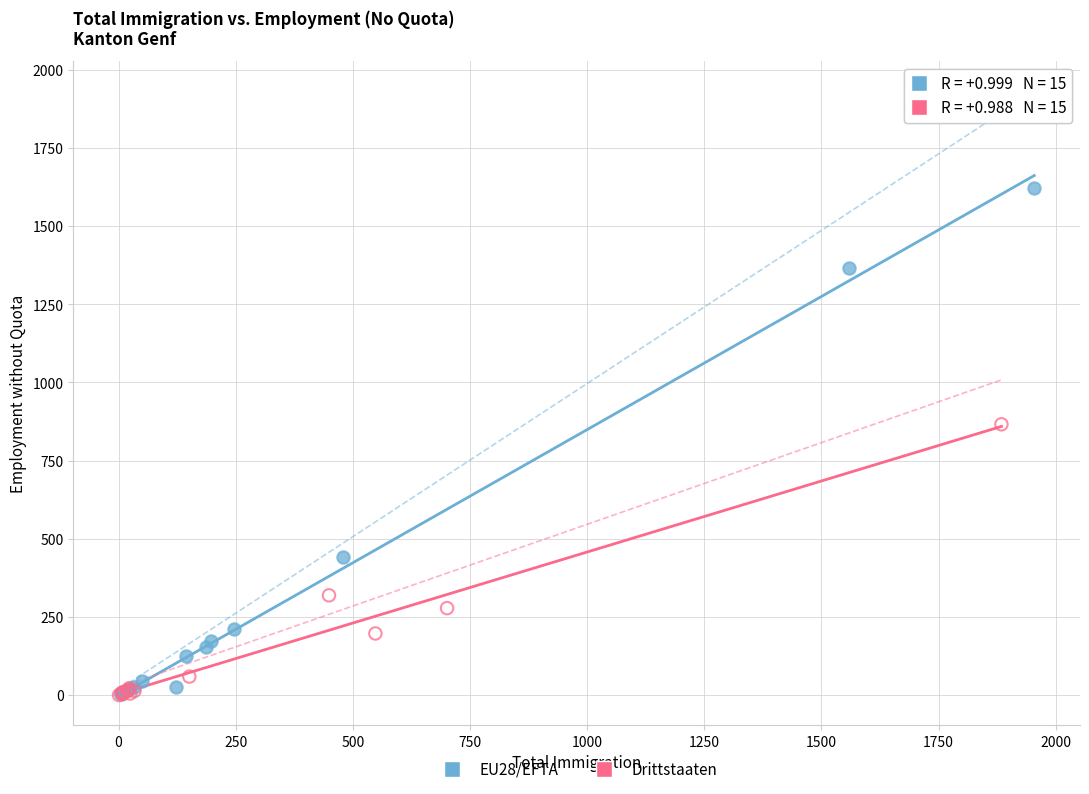

Which series reaches the maximum Y coordinate?

EU28/EFTA